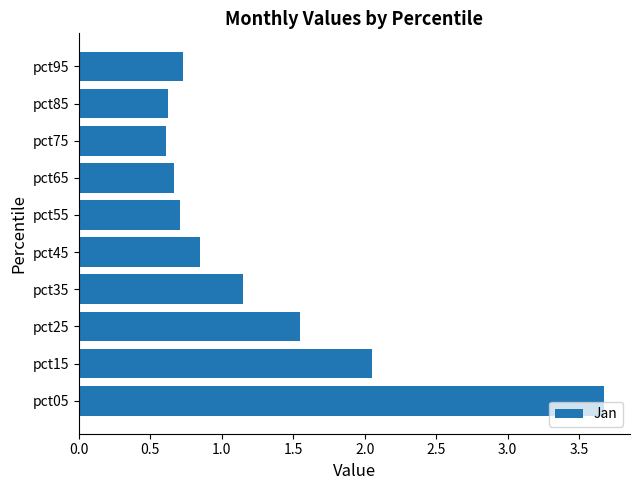

Where is the data nearest to the value 2?

pct15